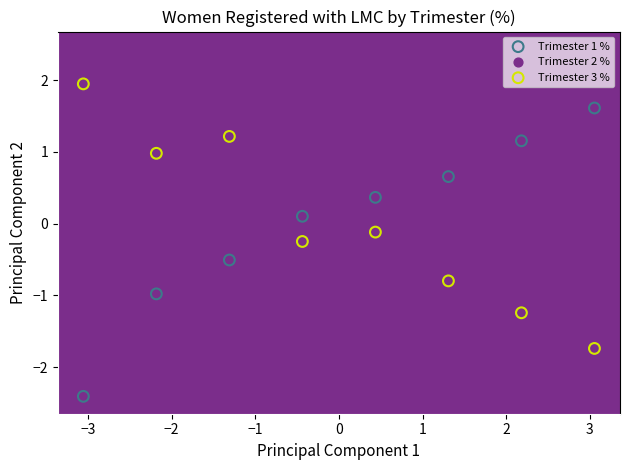

Which series contains the lowest Y value?

Trimester 1 %